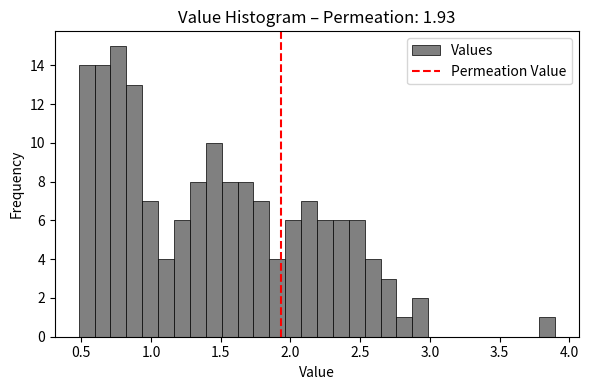

Around what value on the x-axis is the tallest bar? Give the approximate position of its centre, as read against the axis.

0.75